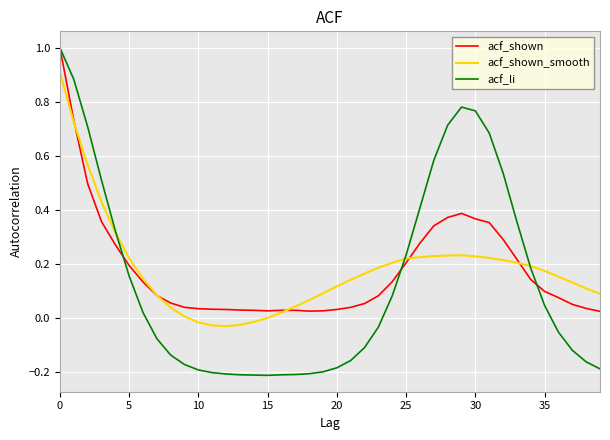

What is the greatest value displayed?

1.0